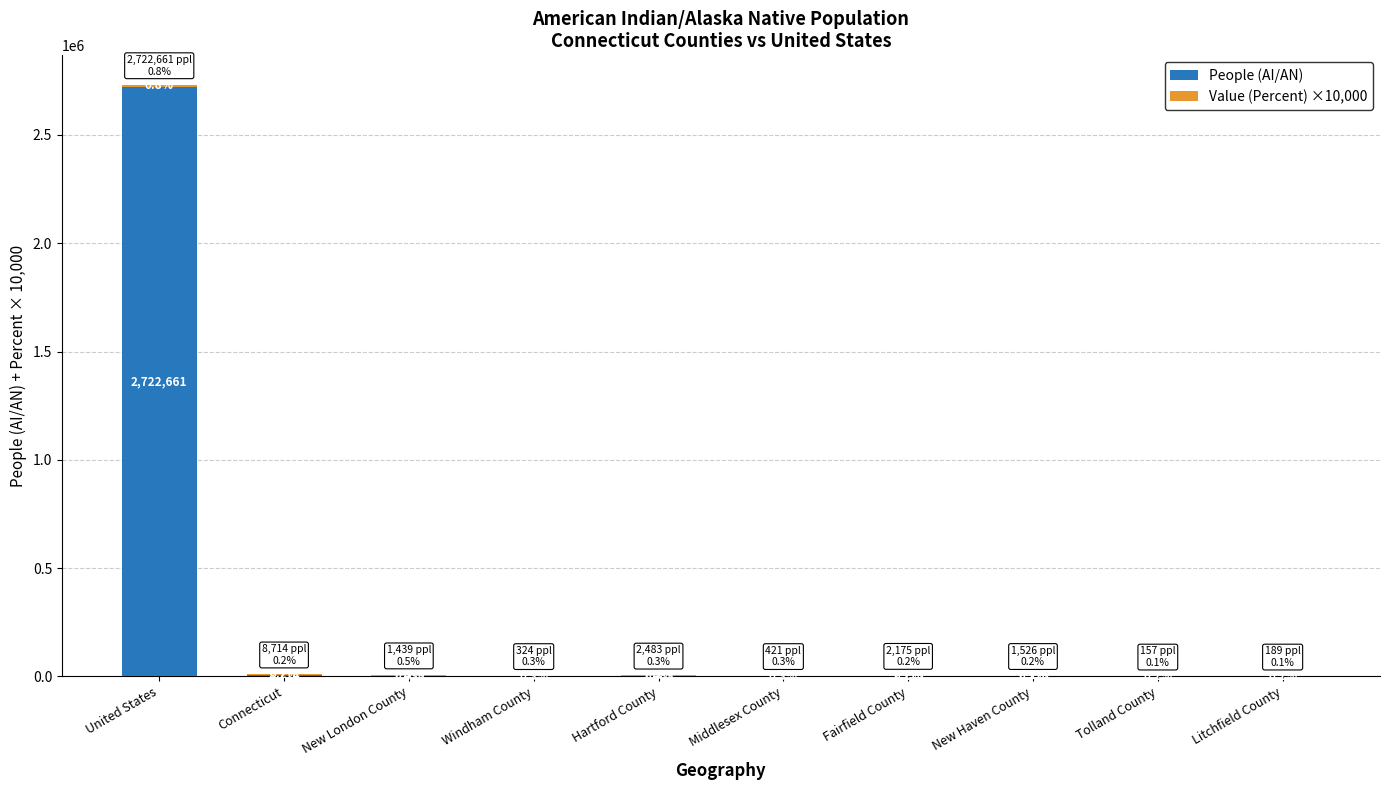

Does the chart contain stacked bars?

Yes